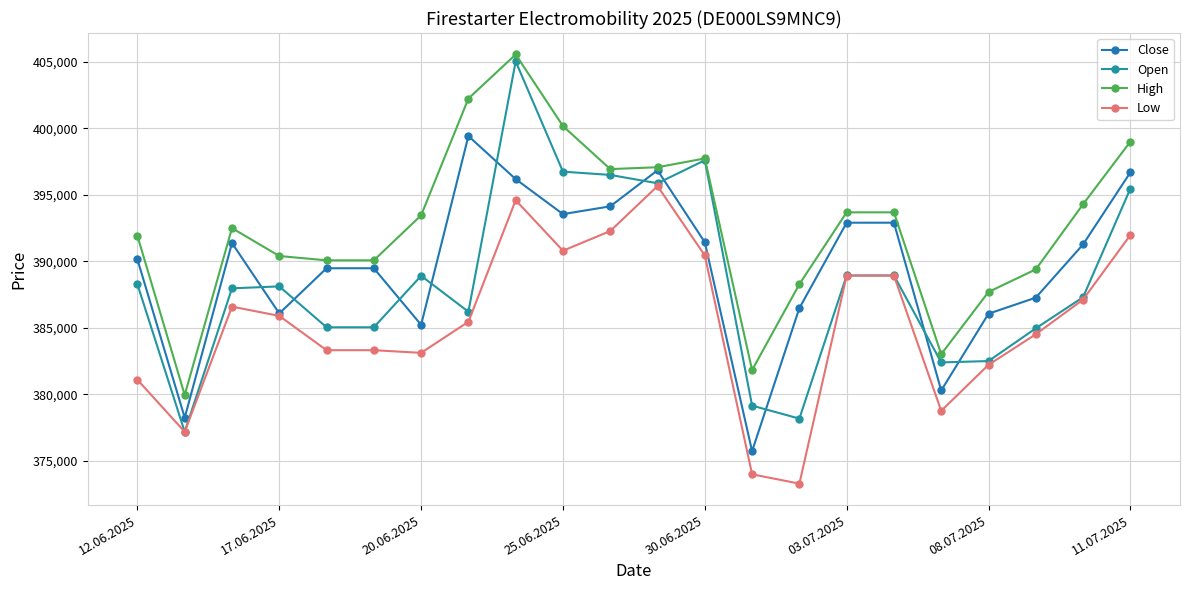

What is the maximum value shown in the chart?

405540